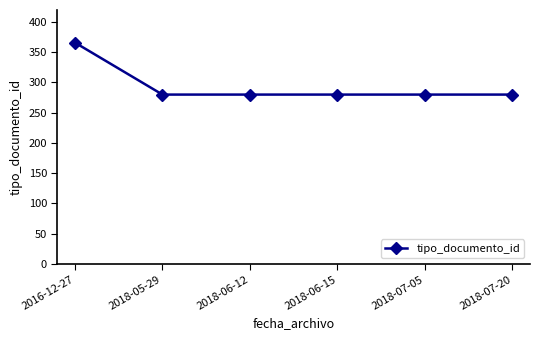

What is the change in value from 2016-12-27 to 2018-06-15?

-86